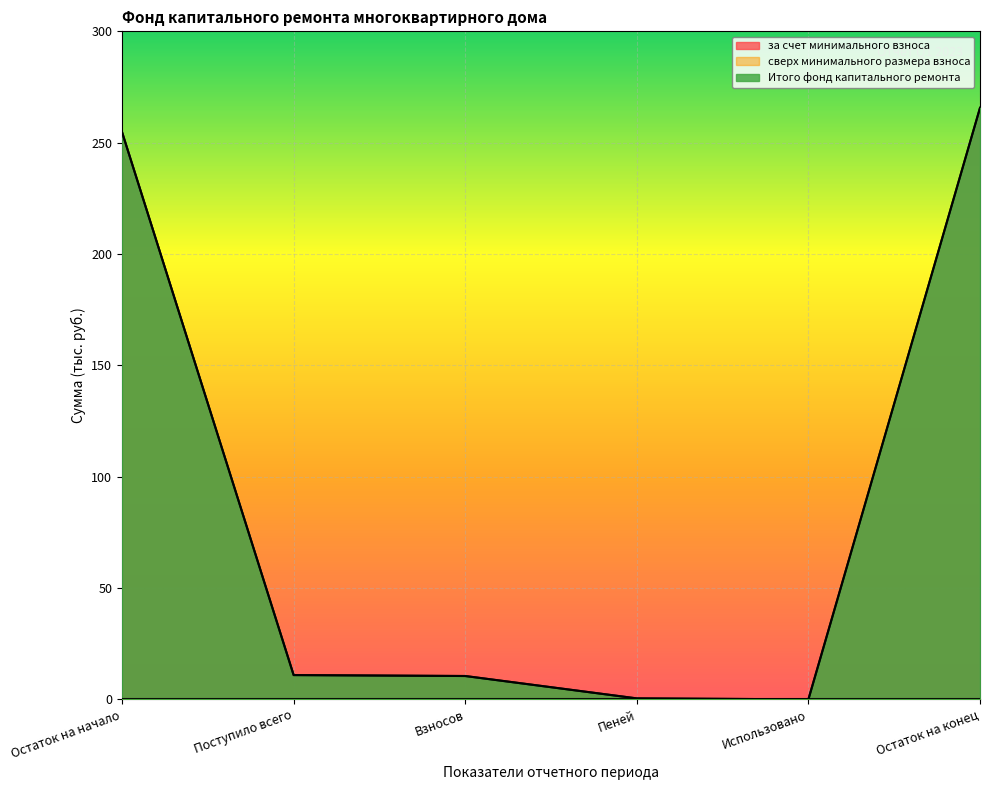

At which category does the chart reach its minimum across all series?

Использовано